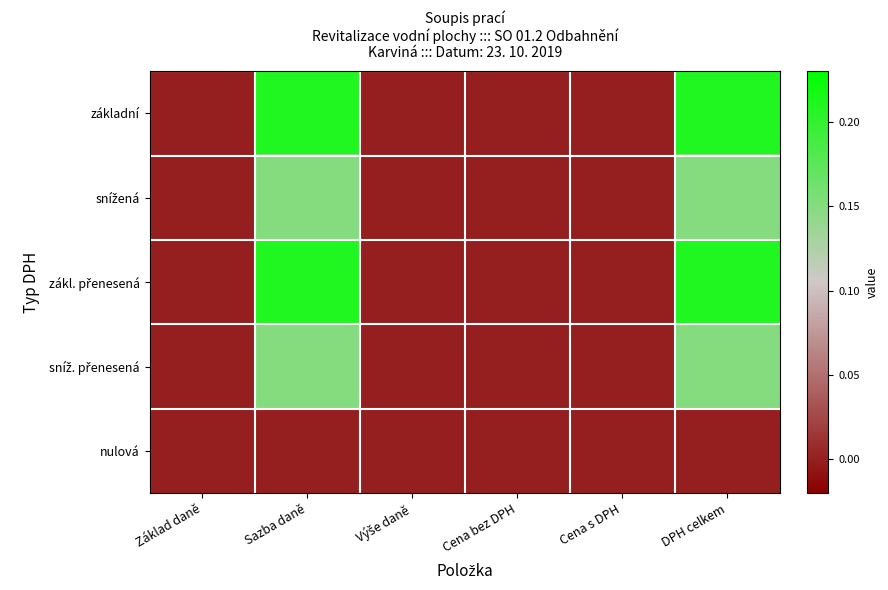

Which series changed the most between Sazba daně and Cena s DPH?

základní